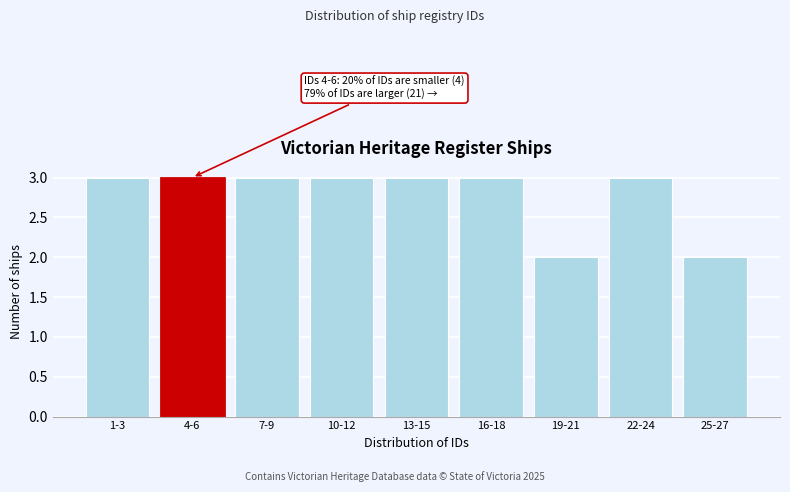

Reading left to right, list all the values displayed in this chart.

1-3=3	4-6=3	7-9=3	10-12=3	13-15=3	16-18=3	19-21=2	22-24=3	25-27=2